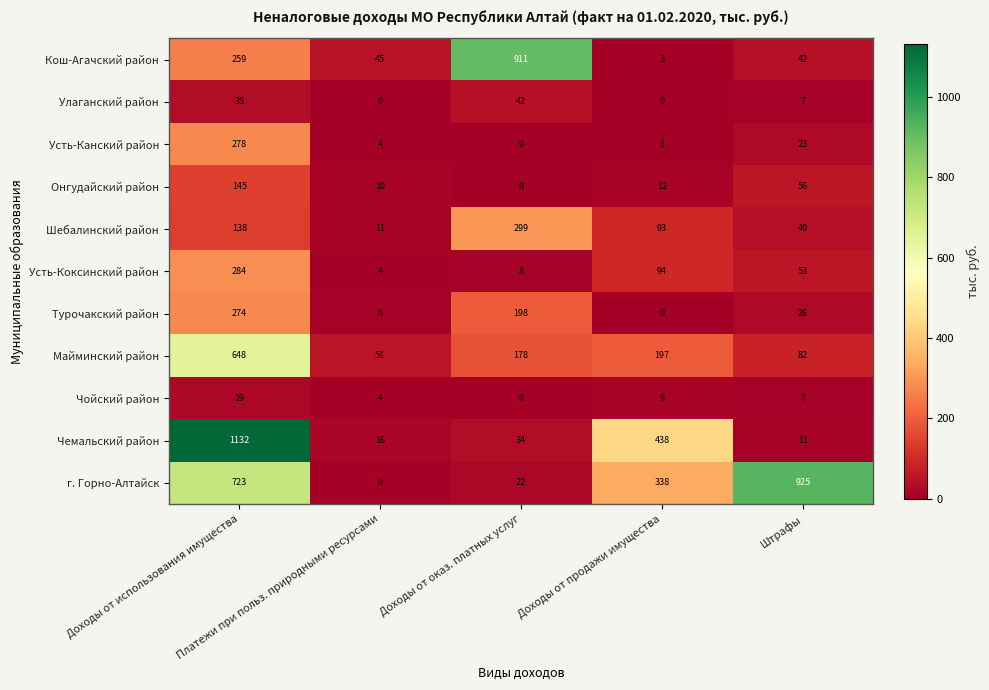

What is the sum of all Усть-Коксинский район values?

443